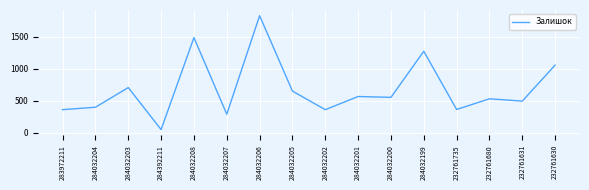

Which category has the highest value across all series?

284032206